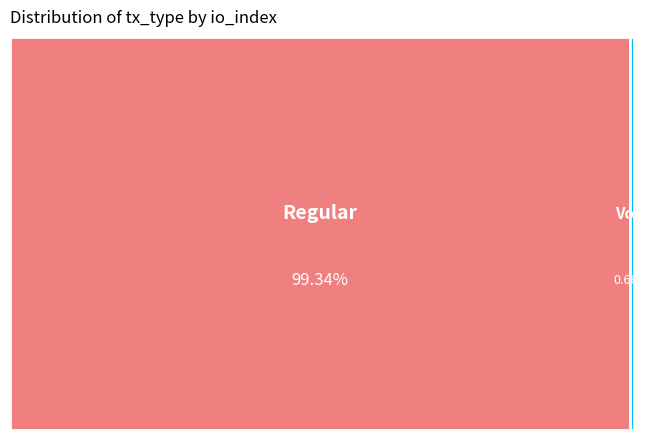

To the nearest percent, what is the average slice percentage?

50%